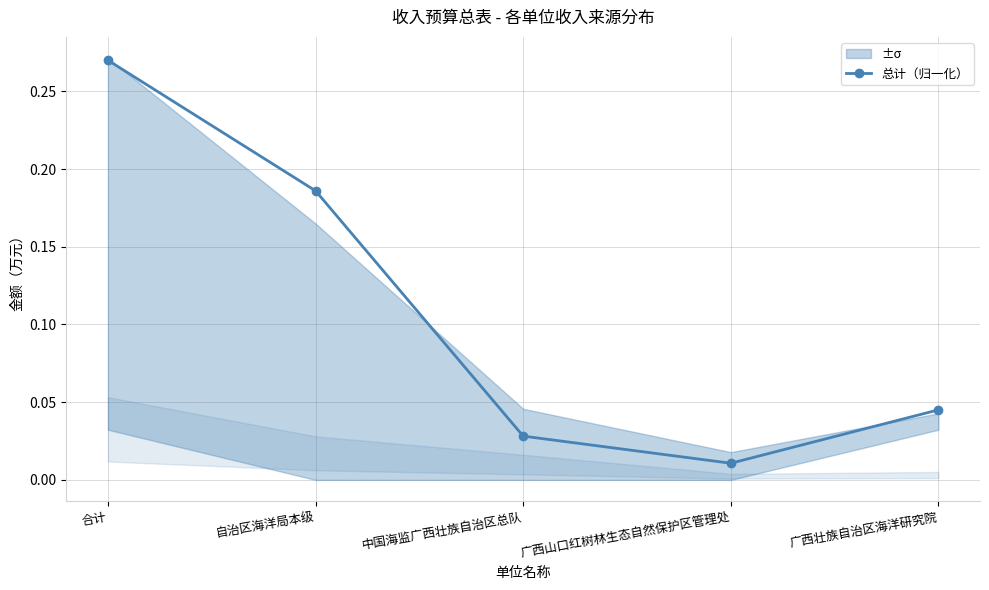

Which label corresponds to the smallest value in the chart?

广西山口红树林生态自然保护区管理处